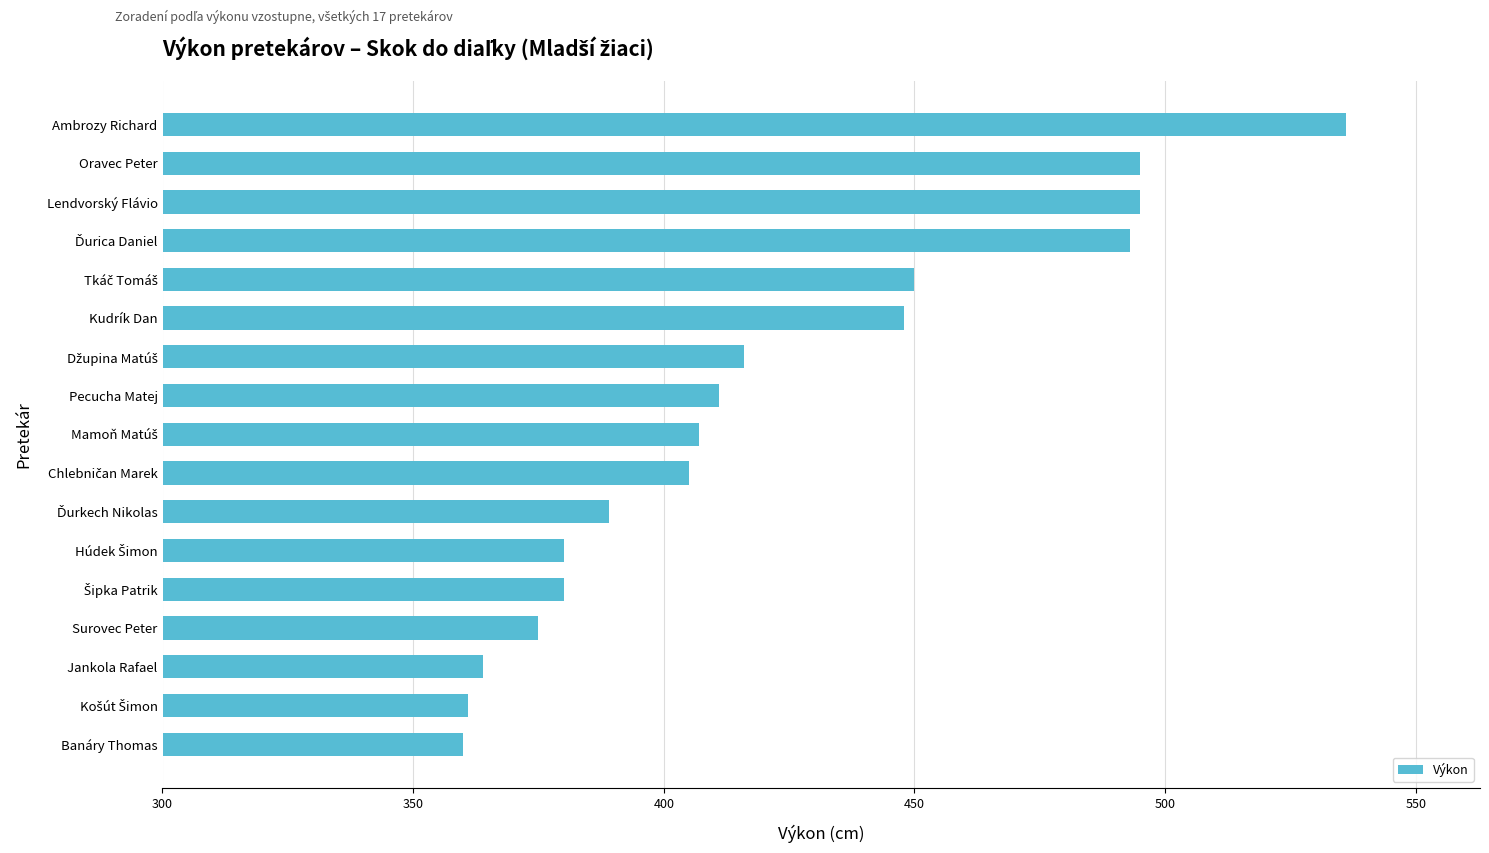

What is the change in value from Surovec Peter to Pecucha Matej?

+36